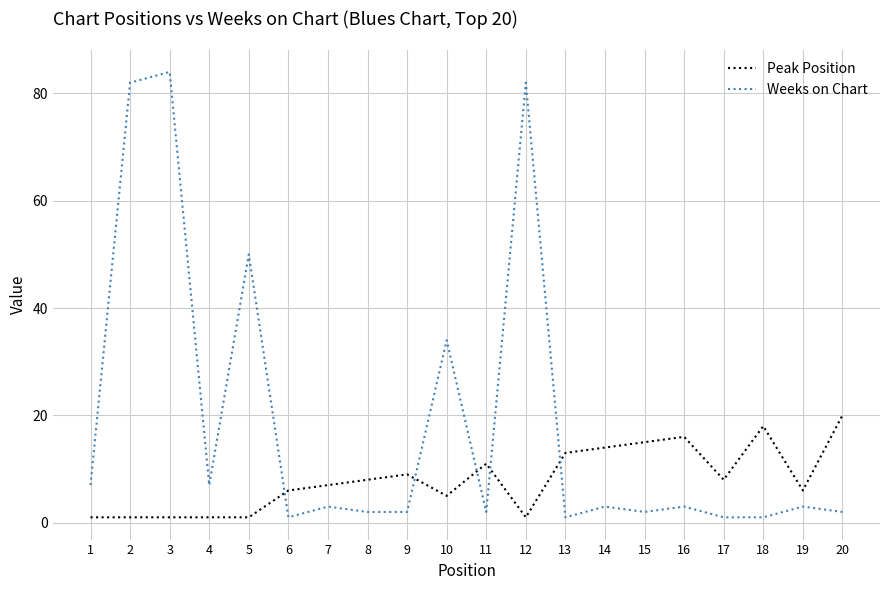

What is the smallest value displayed?

1